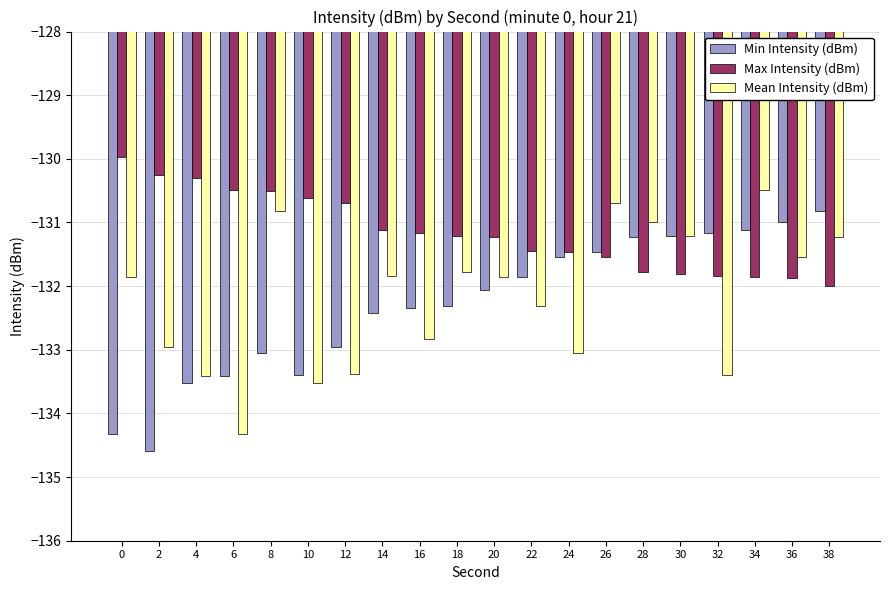

Rank the series by their maximum value, from lowest to highest.

Min Intensity (dBm), Mean Intensity (dBm), Max Intensity (dBm)